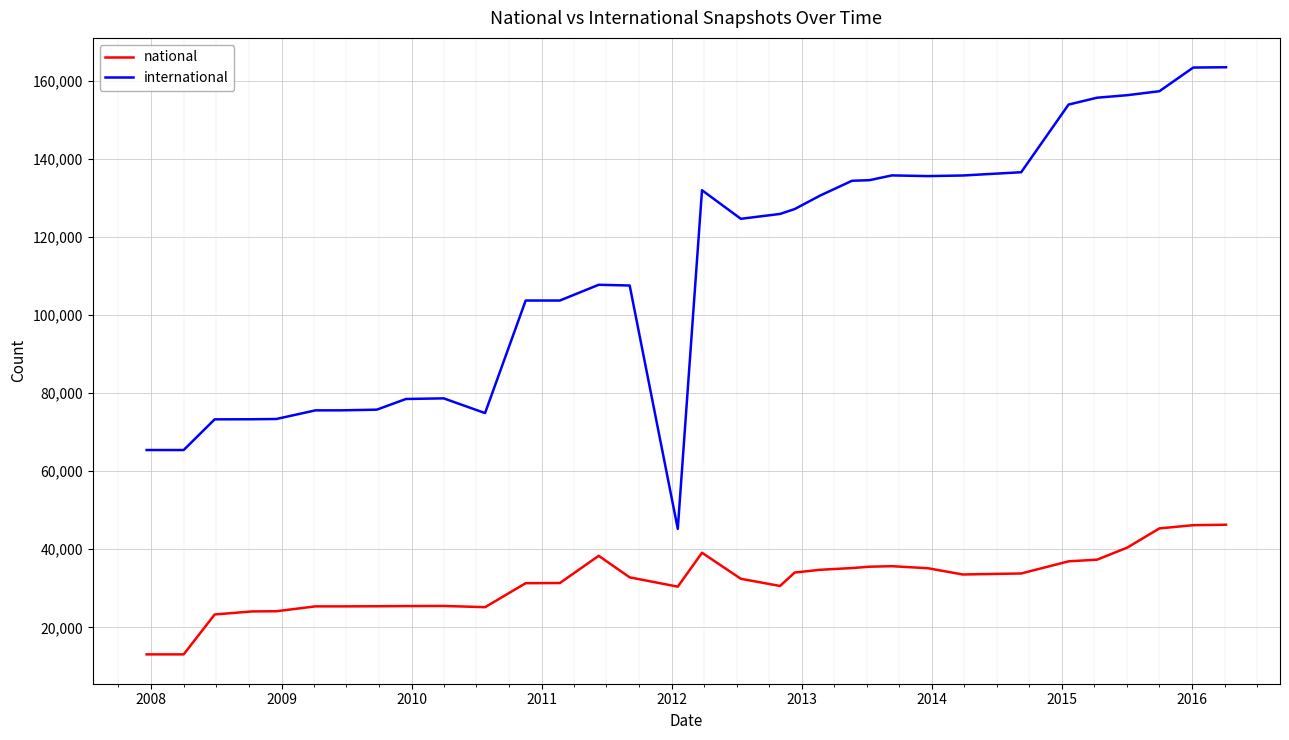

What is the minimum value for national?

13083